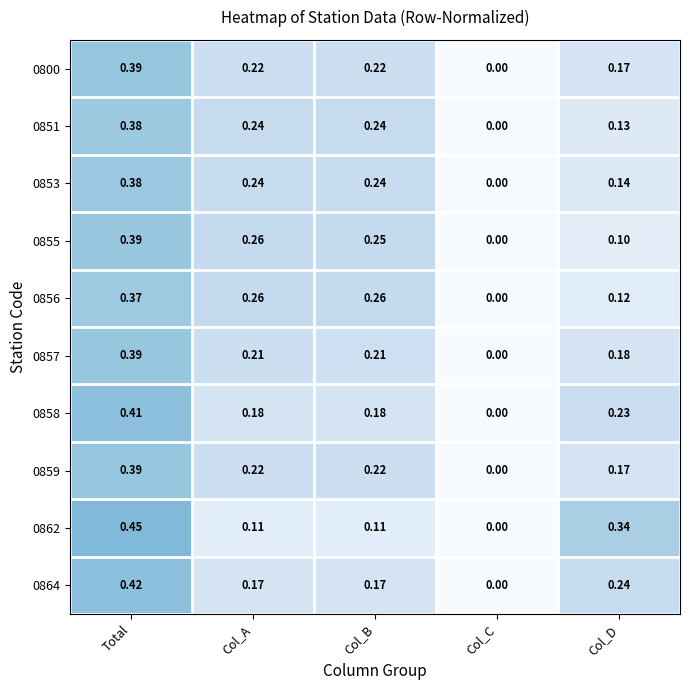

At which label is 0858 closest to 0?

Col_C